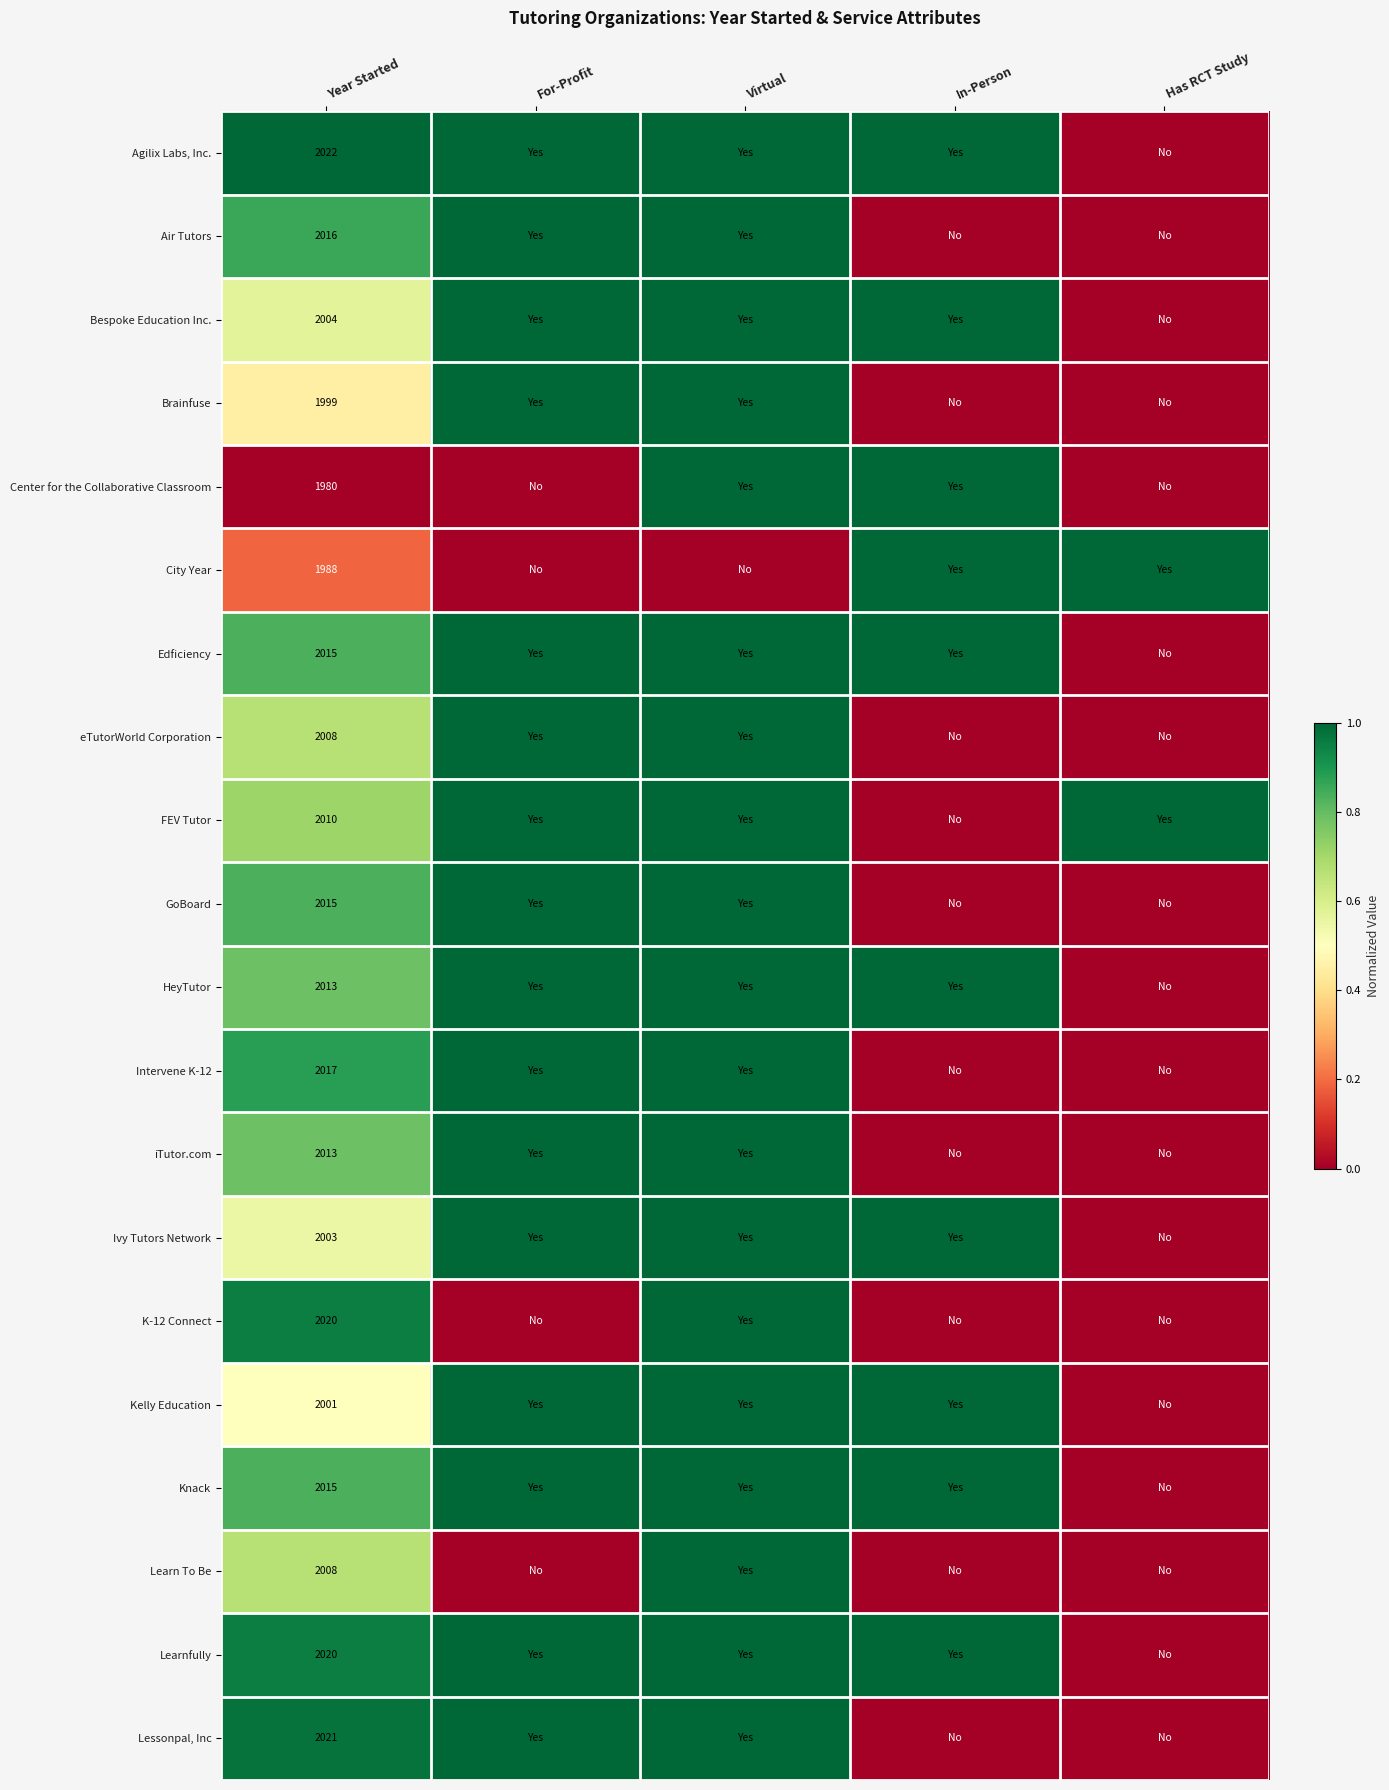

Count the City Year values in the range 0 to 1.

5